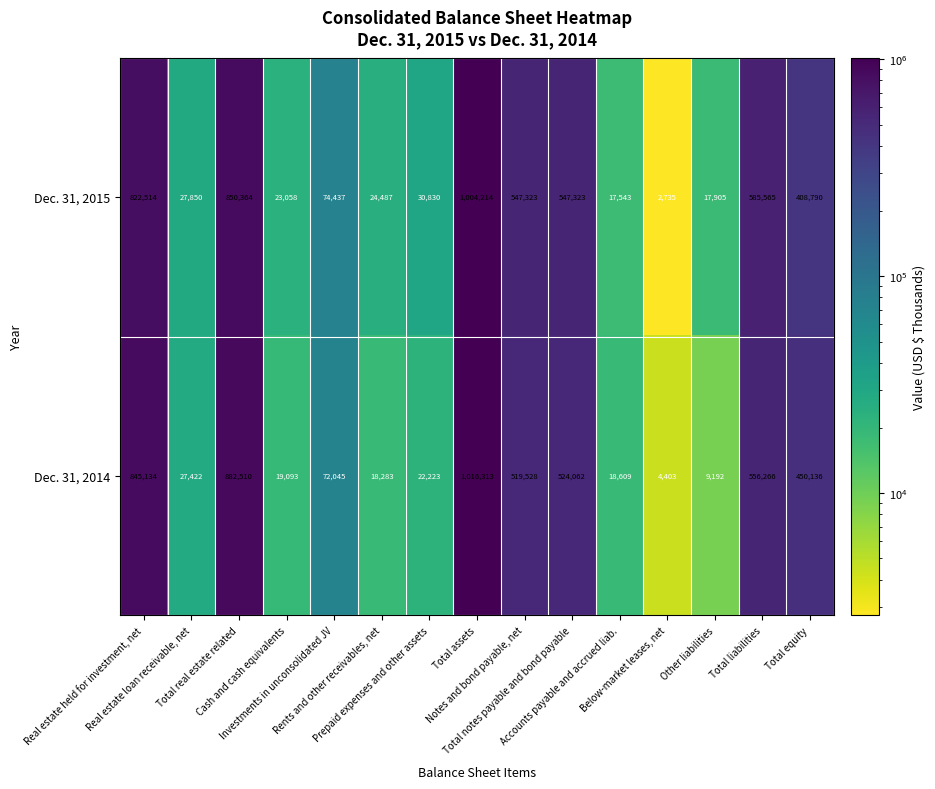

What is the difference between the second highest and minimum values in the Dec. 31, 2014 series?

878107